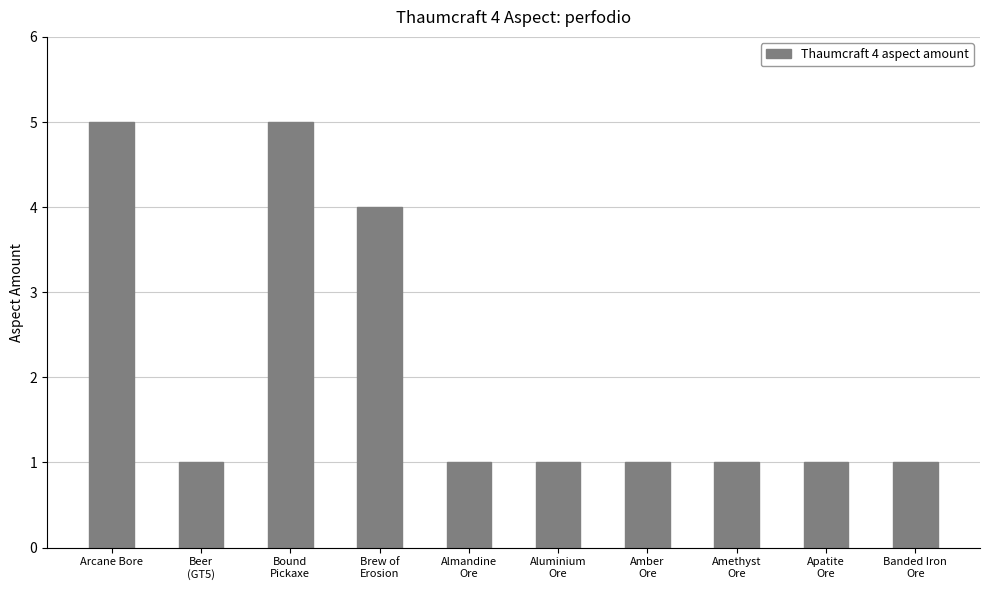

Count the values in the range 1 to 4.

8